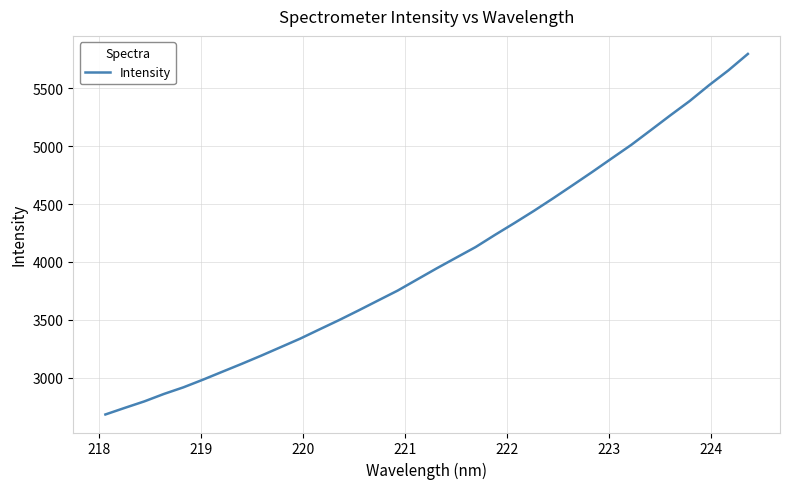

What is the greatest value displayed?

5798.5